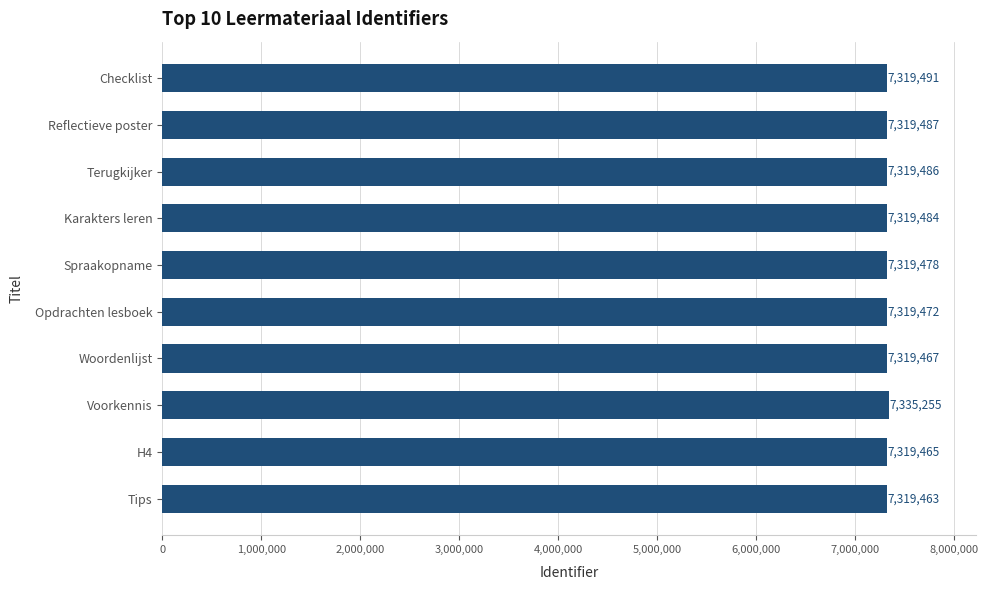

Rank the categories by value from highest to lowest.

Voorkennis, Checklist, Reflectieve poster, Terugkijker, Karakters leren, Spraakopname, Opdrachten lesboek, Woordenlijst, H4, Tips